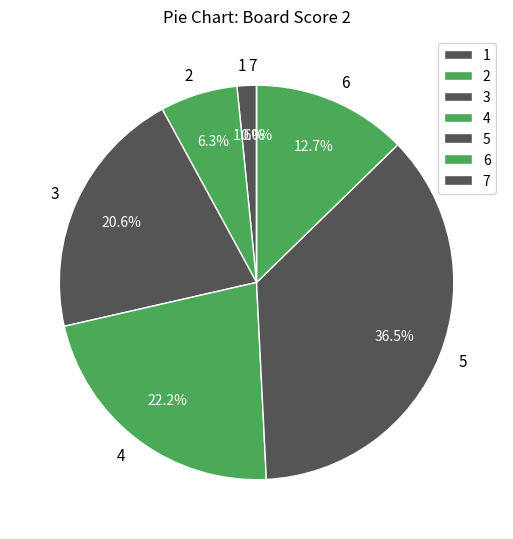

Between 5 and 3, which is larger?

5